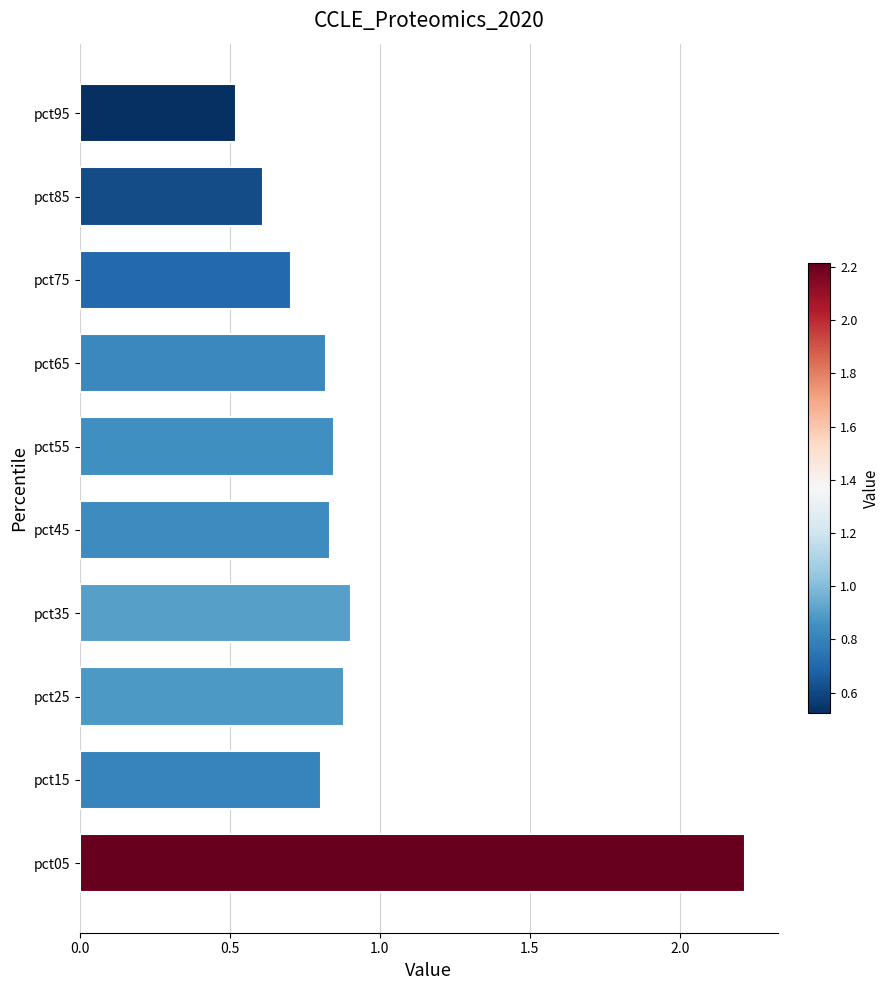

Which label corresponds to the largest value in the chart?

pct05